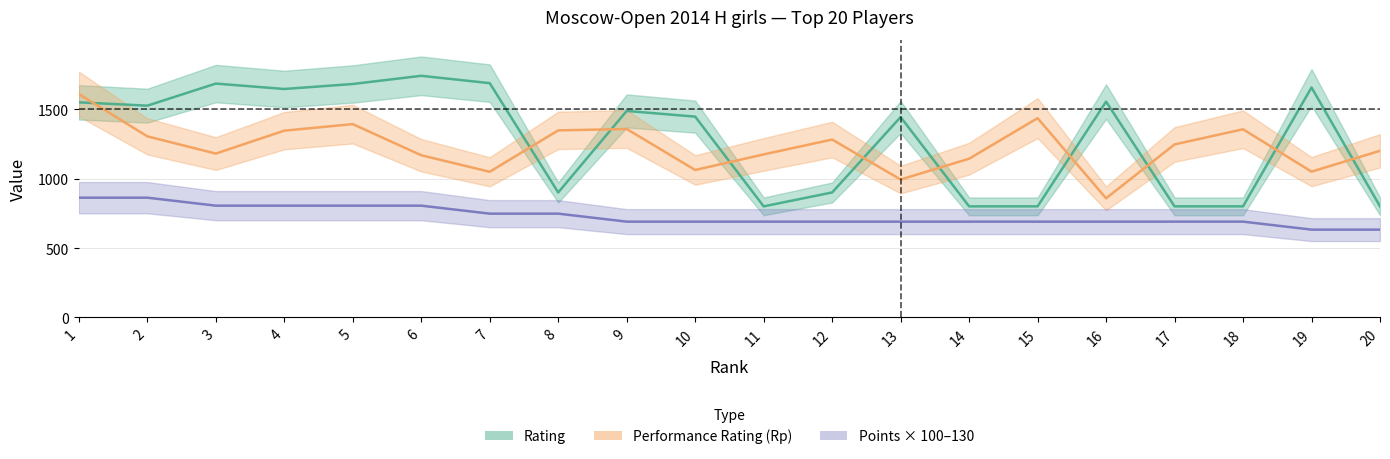

Reading right to left, what are all the values shown in this chart?

rating: 20=800.0	19=1656.0	18=800.0	17=800.0	16=1554.0	15=800.0	14=800.0	13=1443.0	12=900.0	11=800.0	10=1446.0	9=1487.0	8=900.0	7=1687.0	6=1740.0	5=1681.0	4=1645.0	3=1684.0	2=1525.0	1=1549.0
points: 20=632.5	19=632.5	18=690.0	17=690.0	16=690.0	15=690.0	14=690.0	13=690.0	12=690.0	11=690.0	10=690.0	9=690.0	8=747.5	7=747.5	6=805.0	5=805.0	4=805.0	3=805.0	2=862.5	1=862.5
rp: 20=1200.0	19=1050.0	18=1355.0	17=1246.0	16=858.0	15=1435.0	14=1143.0	13=993.0	12=1281.0	11=1174.0	10=1062.0	9=1357.0	8=1347.0	7=1049.0	6=1168.0	5=1392.0	4=1345.0	3=1180.0	2=1304.0	1=1609.0